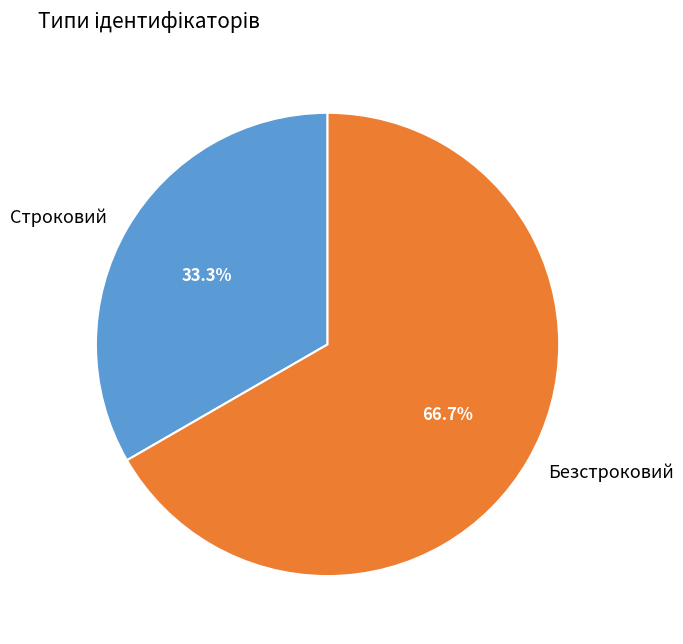

To the nearest percent, what is the average slice percentage?

50%